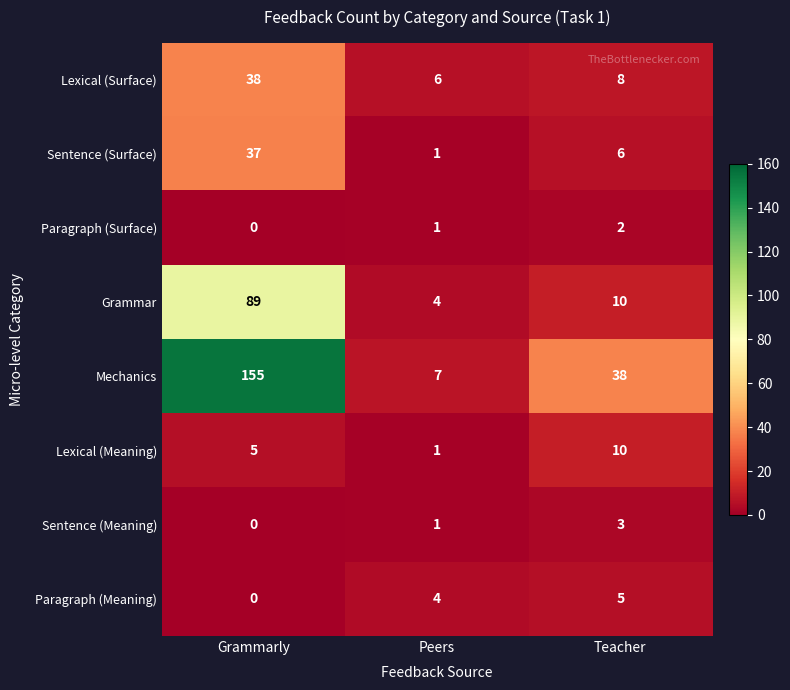

What is the sum of the Lexical (Meaning) values at Grammarly and Teacher?

15